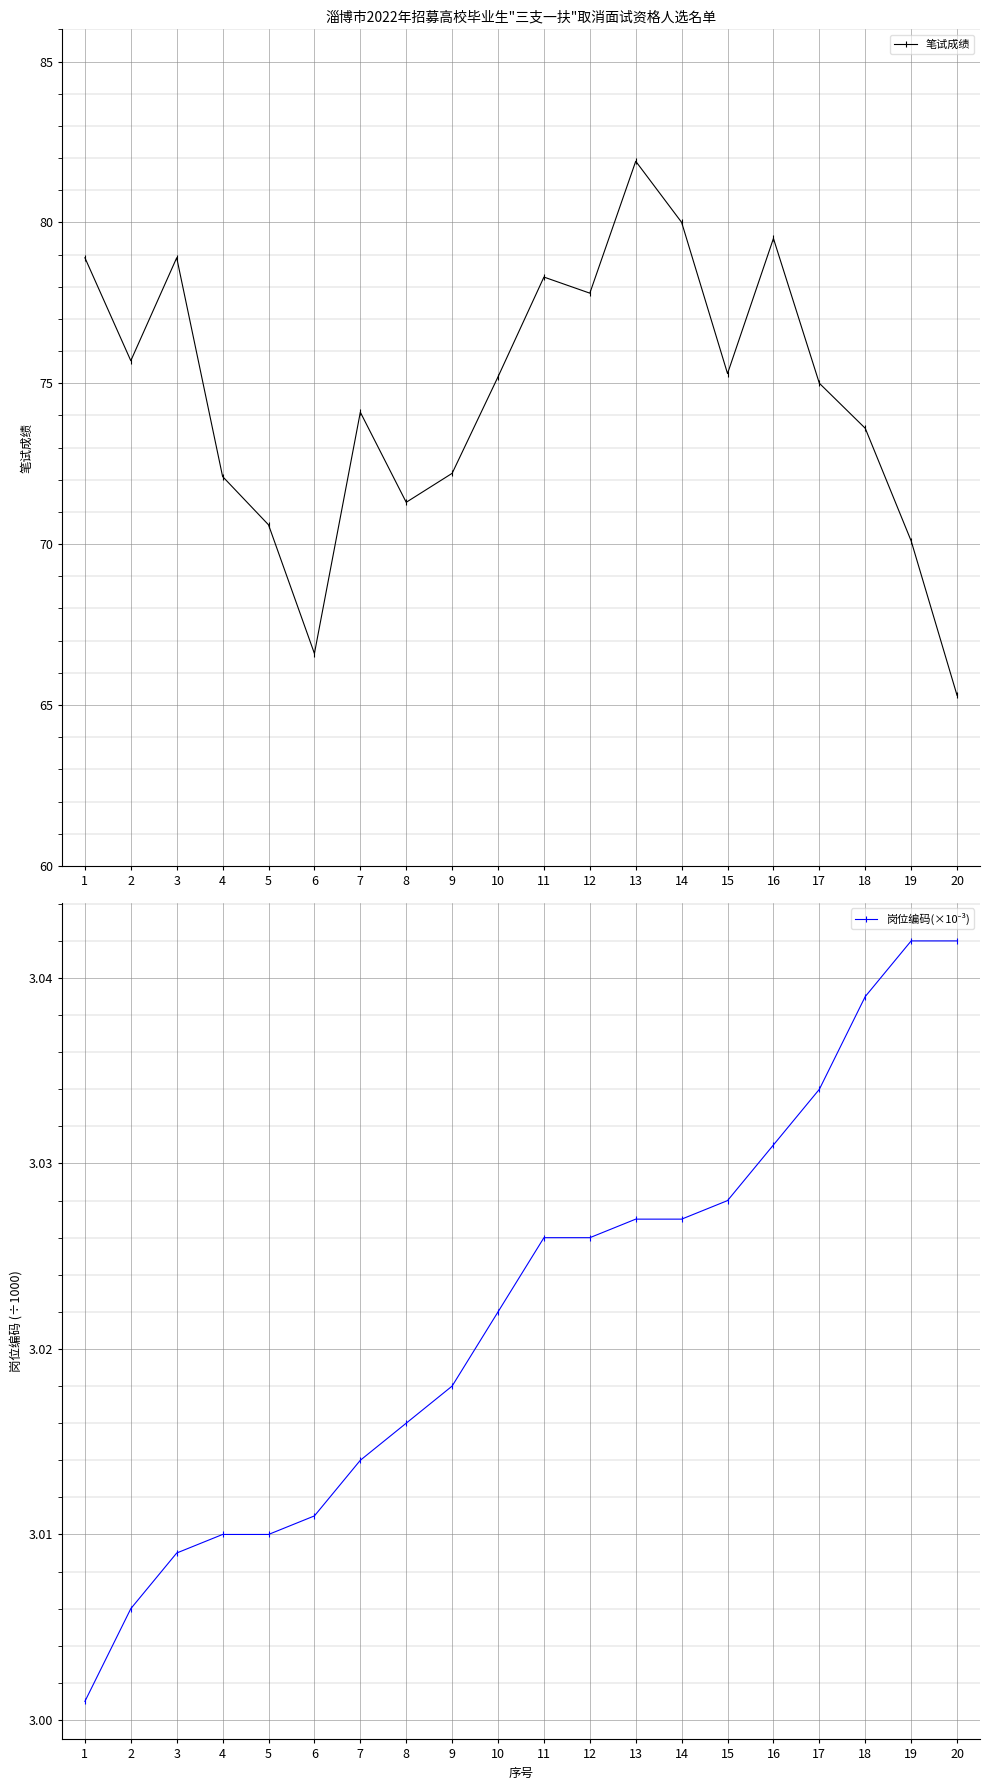

Where is the first local maximum for 笔试成绩?

3